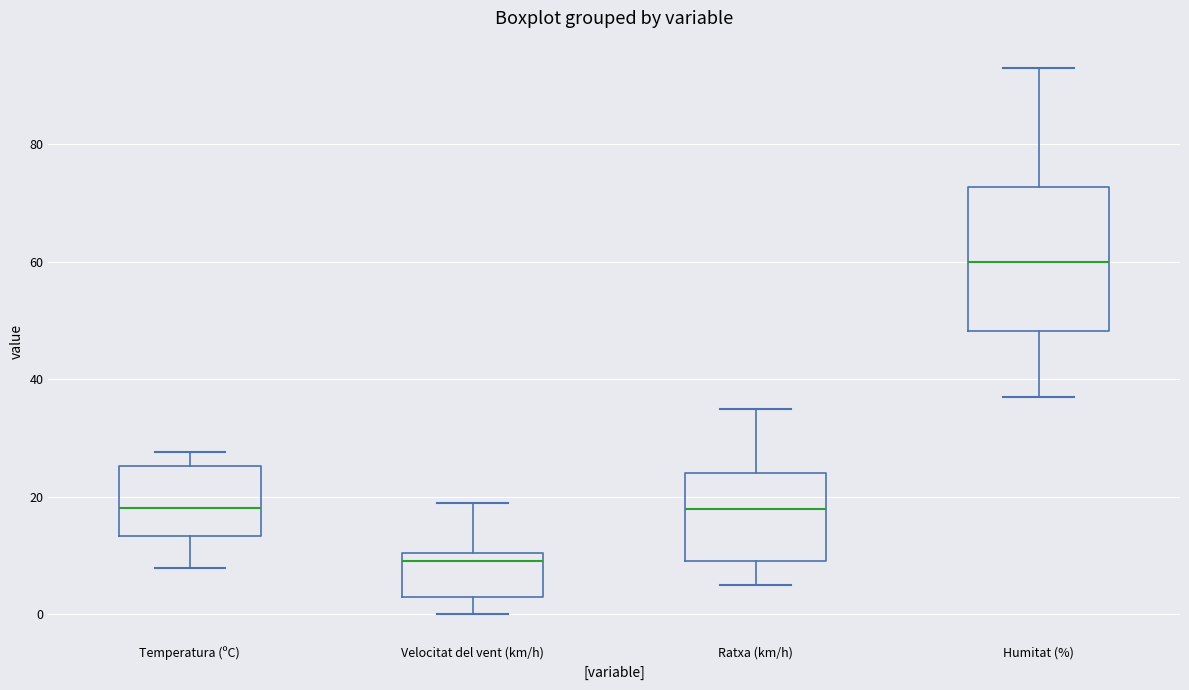

Reading left to right, read every box against the y-axis: the position of its median line, the range the box covers, and the ends of its whiskers. The values are not printed on the chart, so give them approximately, as read against the axis.

Temperatura (ºC): median 18, box 14 to 26, whiskers 8 to 28
Velocitat del vent (km/h): median 10 (just below the box's upper edge), box 4 to 10, whiskers 0 to 20
Ratxa (km/h): median 18, box 10 to 24, whiskers 6 to 36
Humitat (%): median 60, box 48 to 72, whiskers 38 to 94